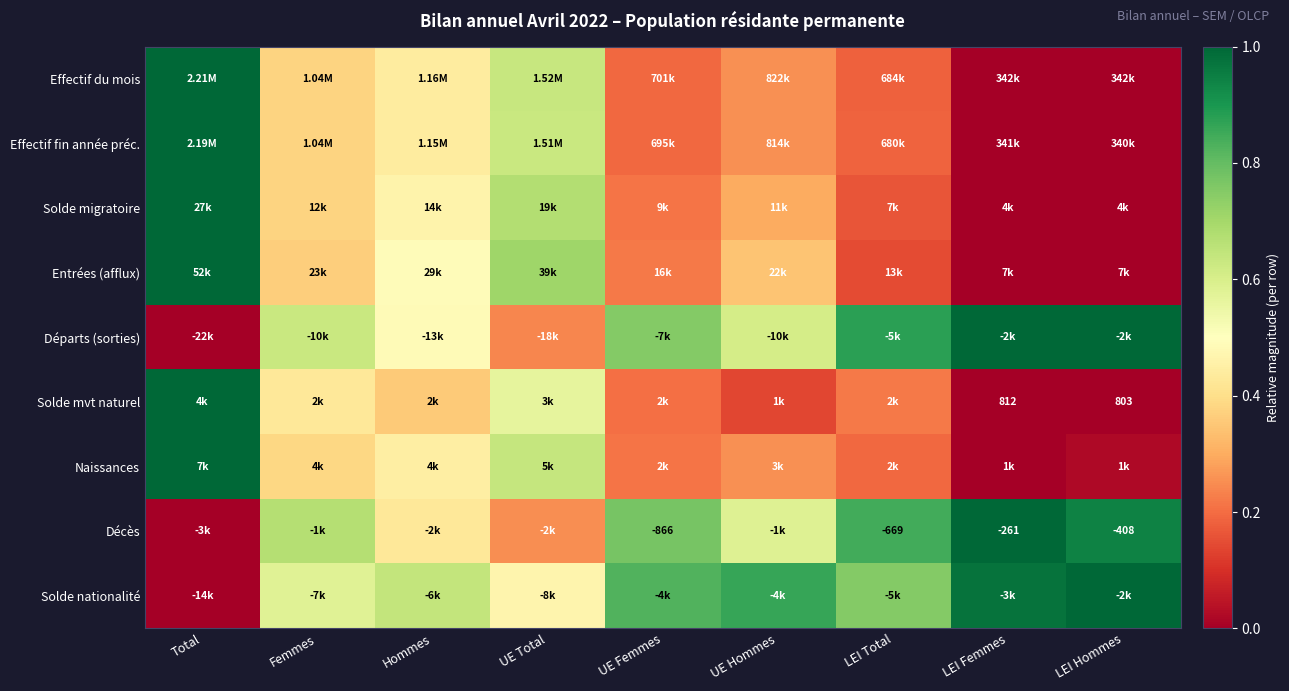

What is the spread (max minus min) of values at LEI Femmes?

1.0